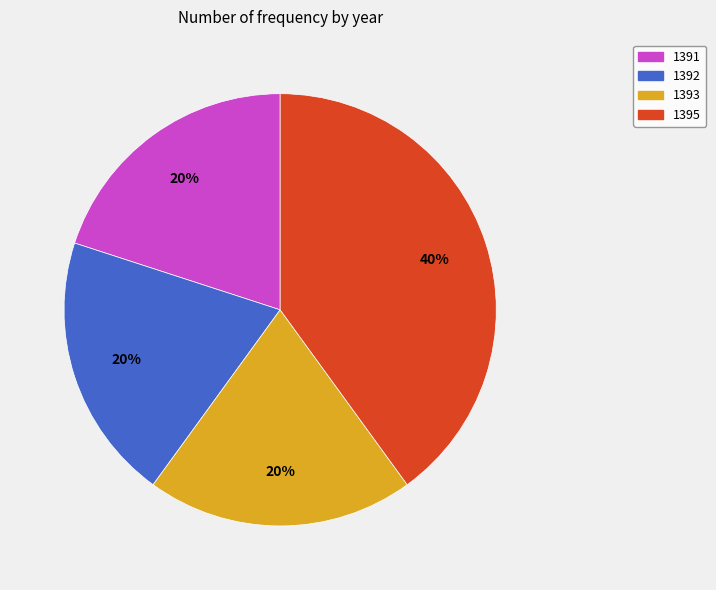

Between 1395 and 1392, which is larger?

1395